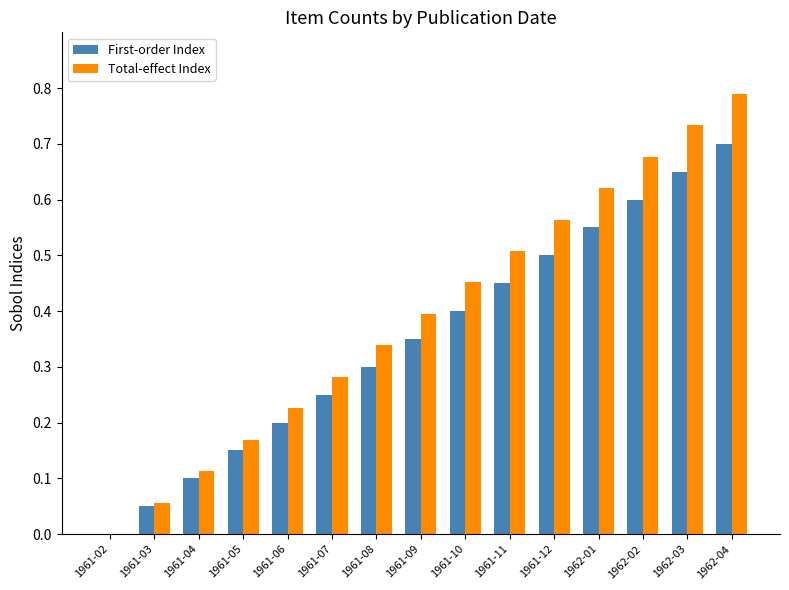

What are all the series names shown in the legend?

First-order Index, Total-effect Index